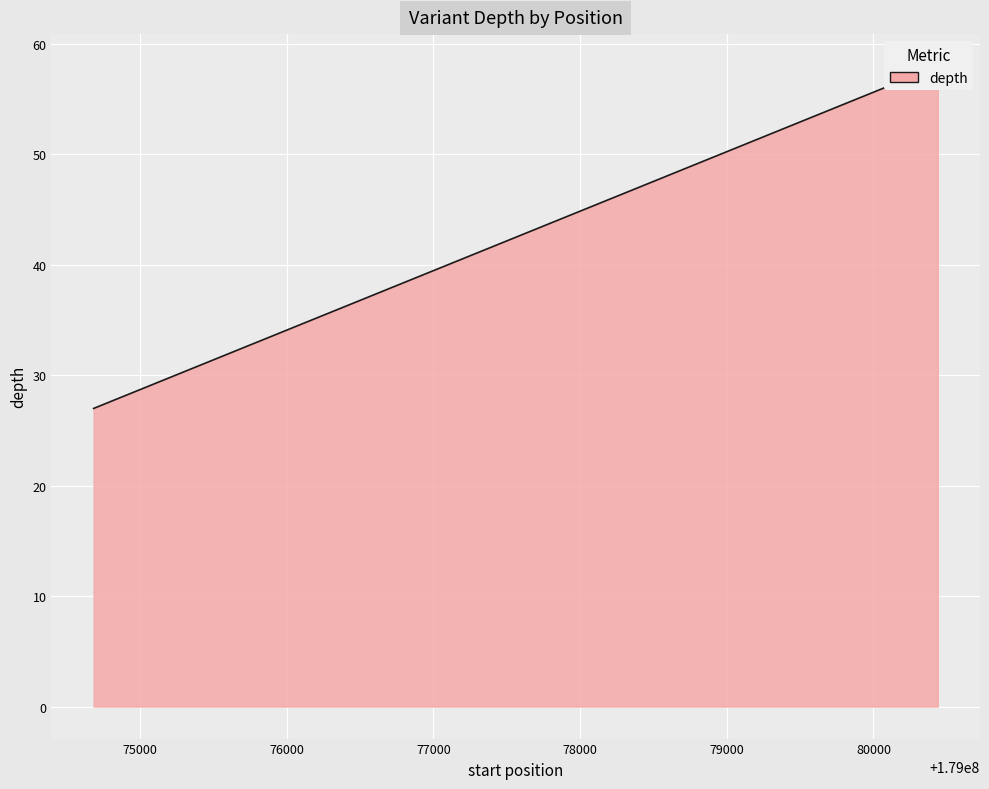

The value at 179080439 is 99. True or false?

False